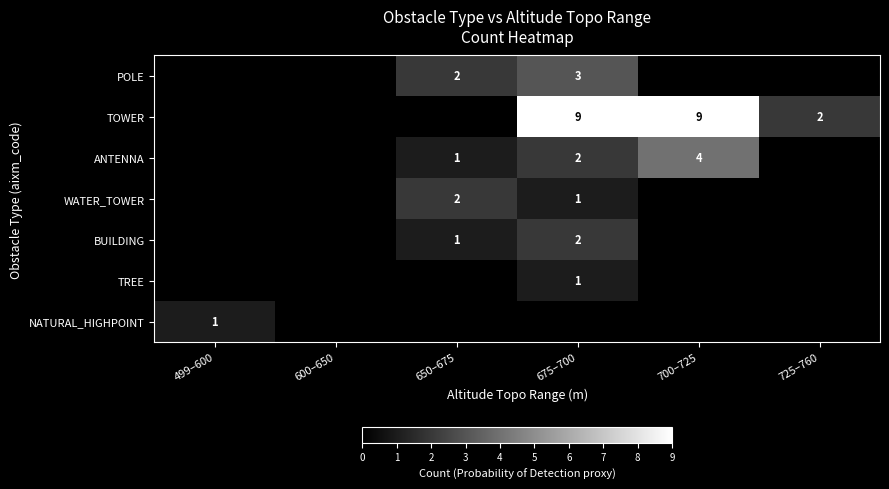

The BUILDING series shows 2 at 650–675. True or false?

False